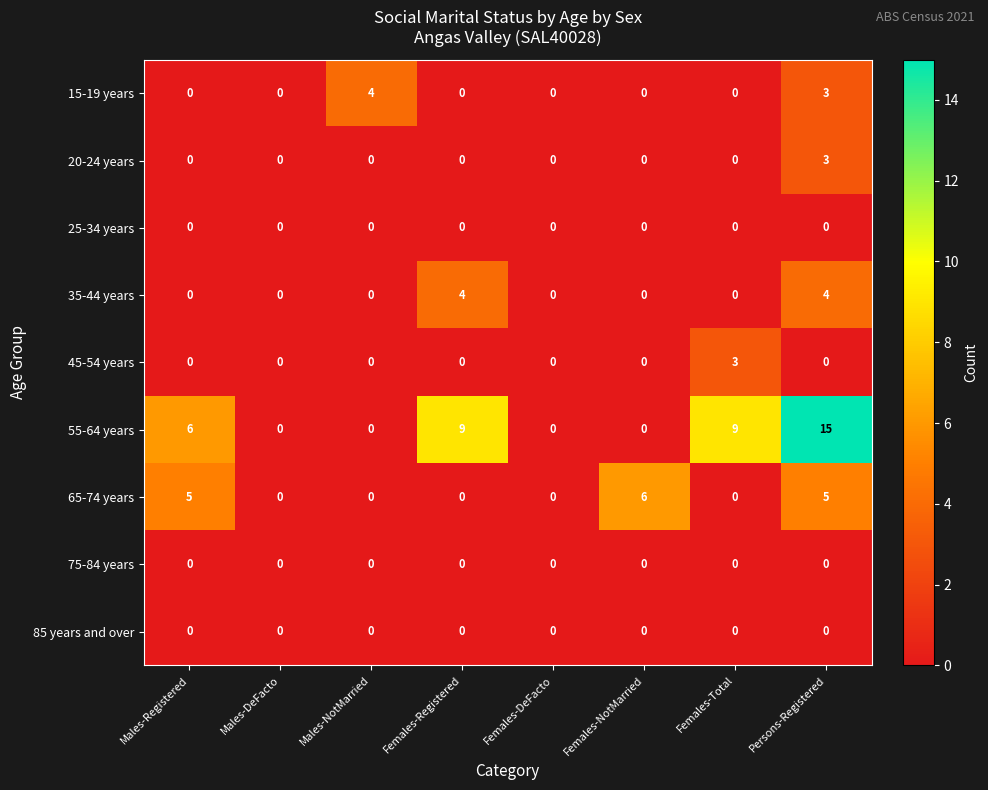

Which category has the highest value across all series?

Persons-Registered